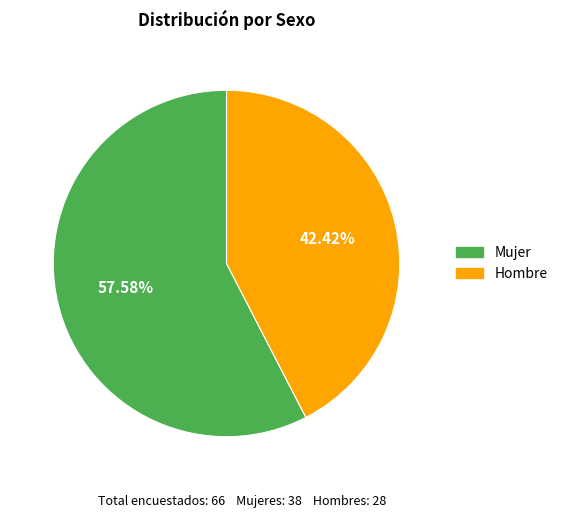

To the nearest percent, what is the difference between the Hombre and Mujer slice percentages?

15%